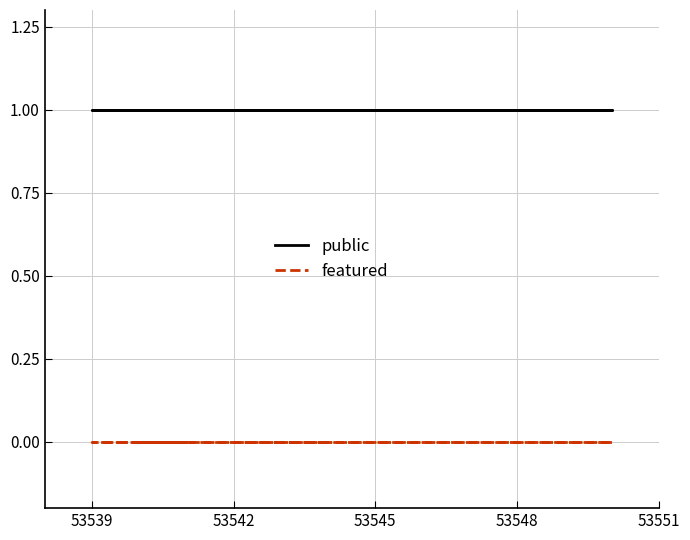

True or false: public and featured cross at least once.

False